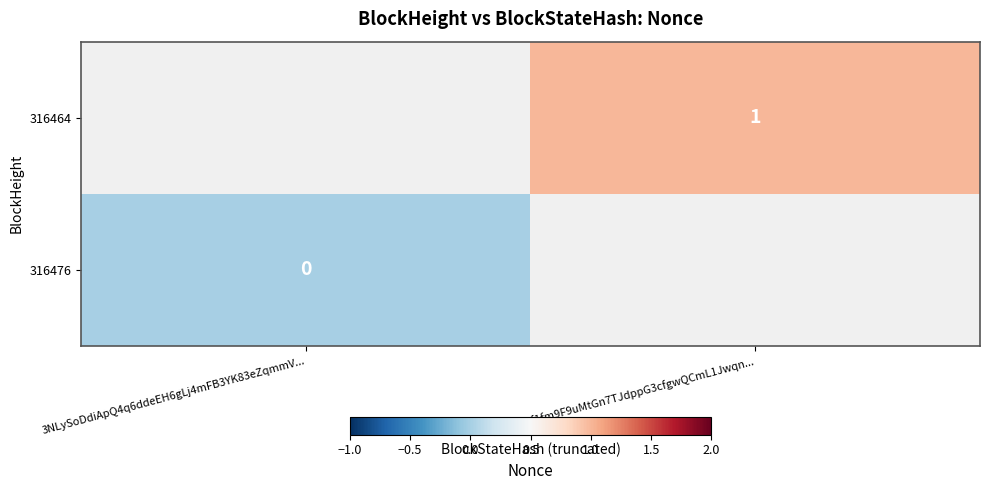

Is the value of 316476 at 3NLySoDdiApQ4q6ddeEH6gLj4mFB3YK83eZqmmV... greater than the value of 316464 at 3NL8Wkf1fm9F9uMtGn7TJdppG3cfgwQCmL1Jwqn...?

No